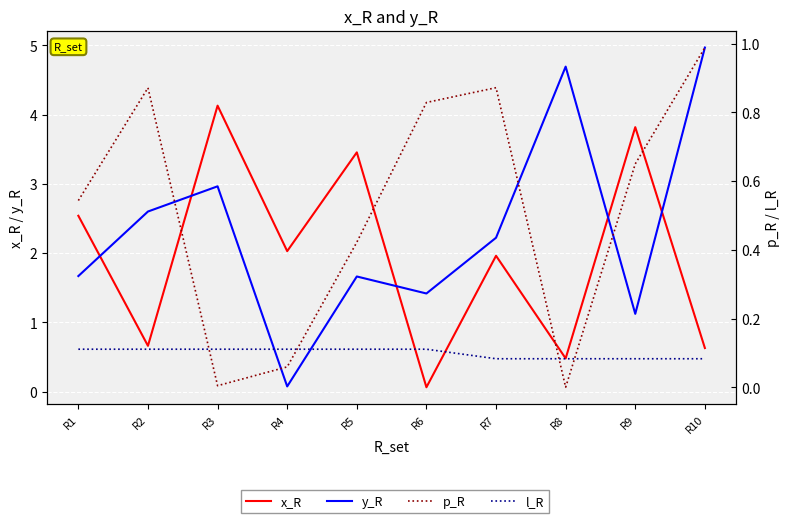

What is the maximum value for x_R?

4.1